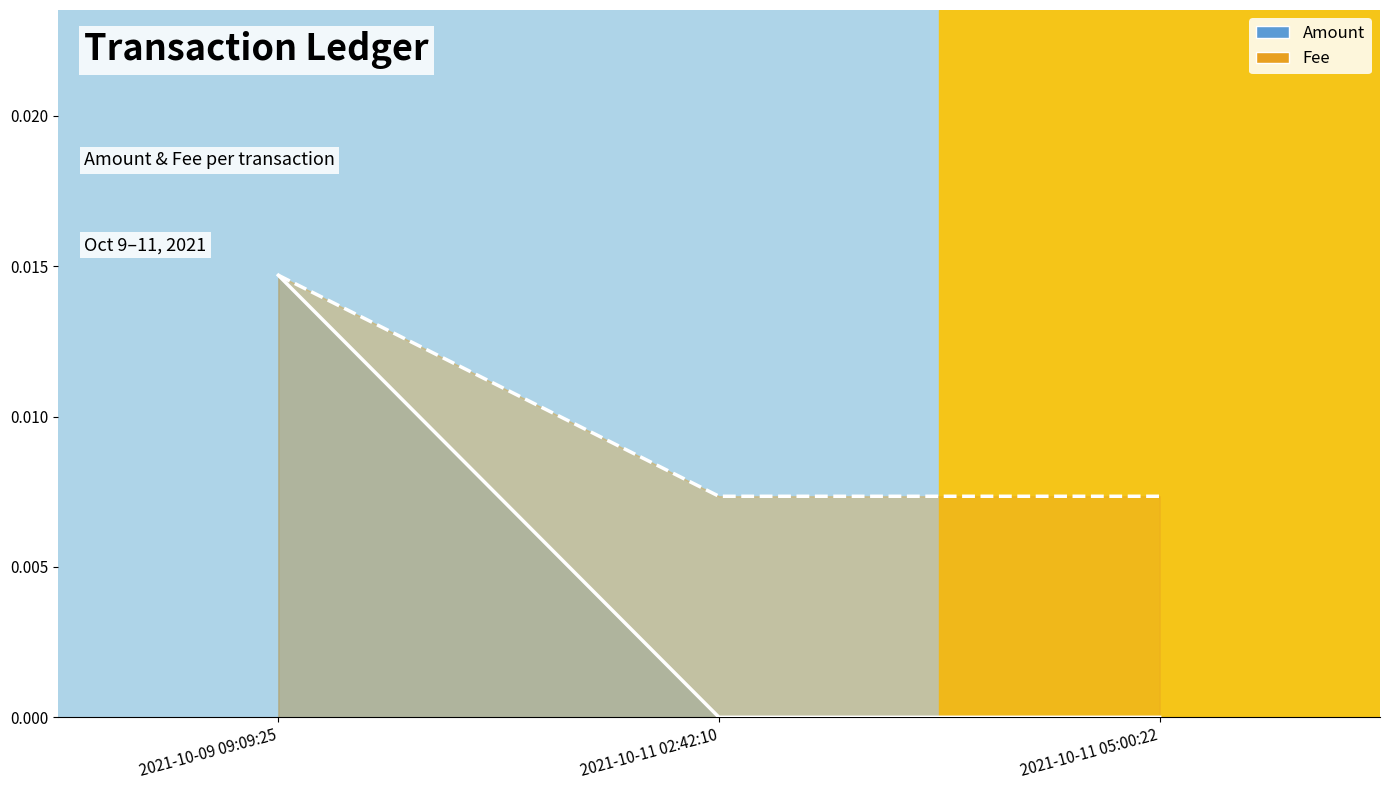

What is the label of the 2nd point from the left?

2021-10-11 02:42:10